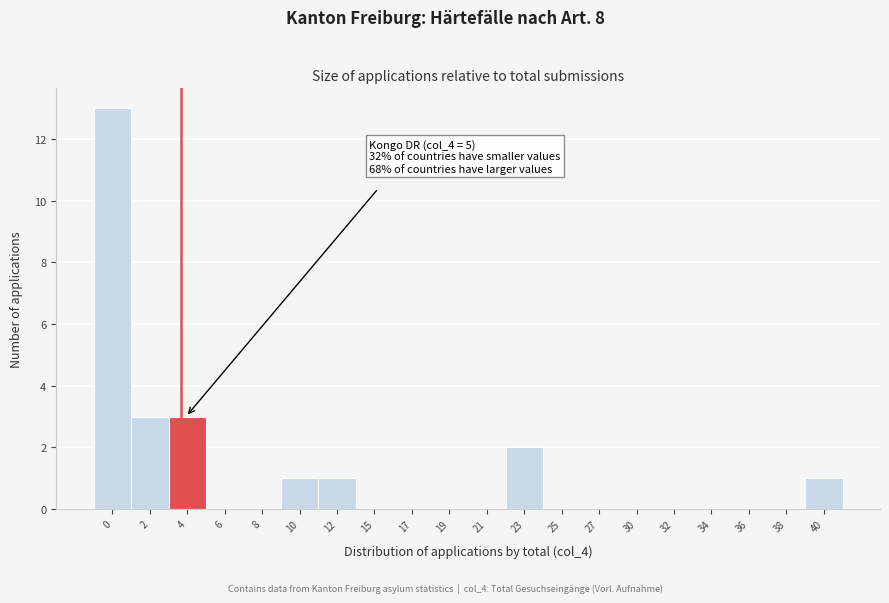

Reading left to right, what are all the values shown in this chart?

0=13	2=3	4=3	6=0	8=0	10=1	12=1	15=0	17=0	19=0	21=0	23=2	25=0	27=0	30=0	32=0	34=0	36=0	38=0	40=1